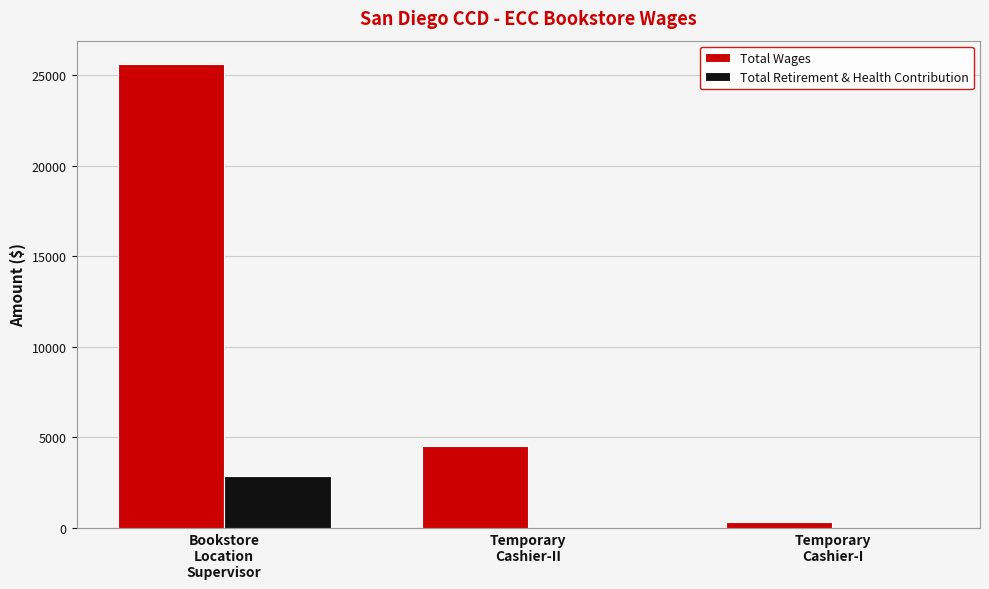

What is the highest value of the Total Retirement & Health Contribution series?

2850